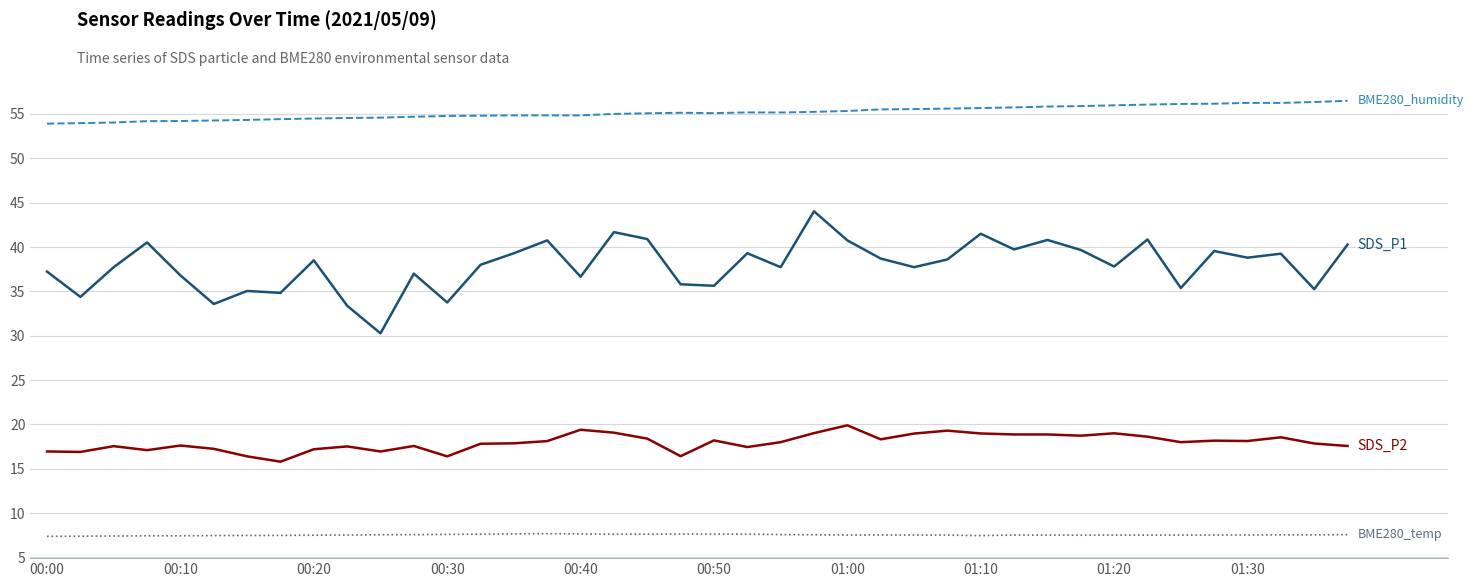

What is the minimum value shown in the chart?

7.4